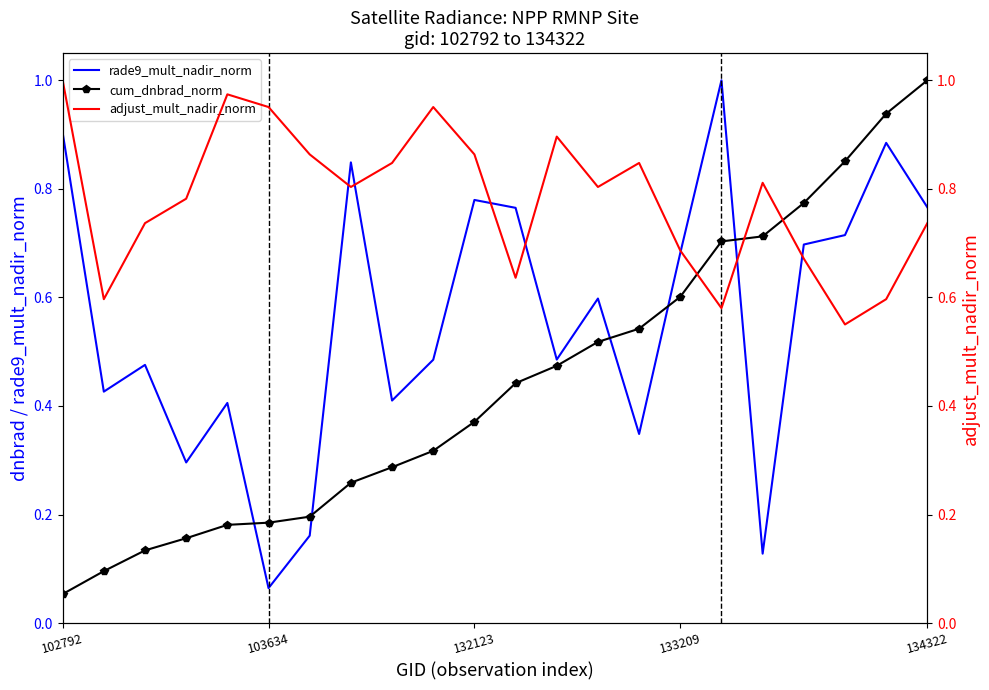

Reading left to right, what are all the values shown in this chart?

rade9_mult_nadir_norm: 0.9	0.4	0.5	0.3	0.4	0.1	0.2	0.8	0.4	0.5	0.8	0.8	0.5	0.6	0.3	0.7	1.0	0.1	0.7	0.7	0.9	0.8
cum_dnbrad_norm: 0.1	0.1	0.1	0.2	0.2	0.2	0.2	0.3	0.3	0.3	0.4	0.4	0.5	0.5	0.5	0.6	0.7	0.7	0.8	0.9	0.9	1.0
adjust_mult_nadir_norm: 1.0	0.6	0.7	0.8	1.0	1.0	0.9	0.8	0.8	1.0	0.9	0.6	0.9	0.8	0.8	0.7	0.6	0.8	0.7	0.6	0.6	0.7